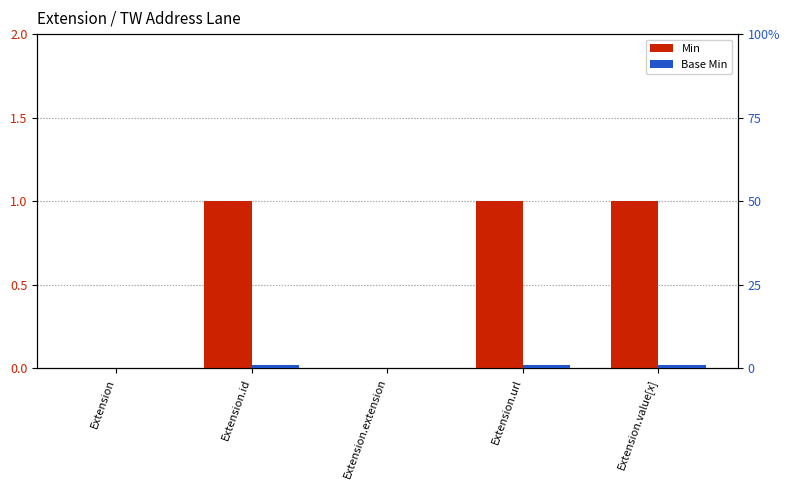

List the series in order of their peak value, highest first.

Min, Base Min